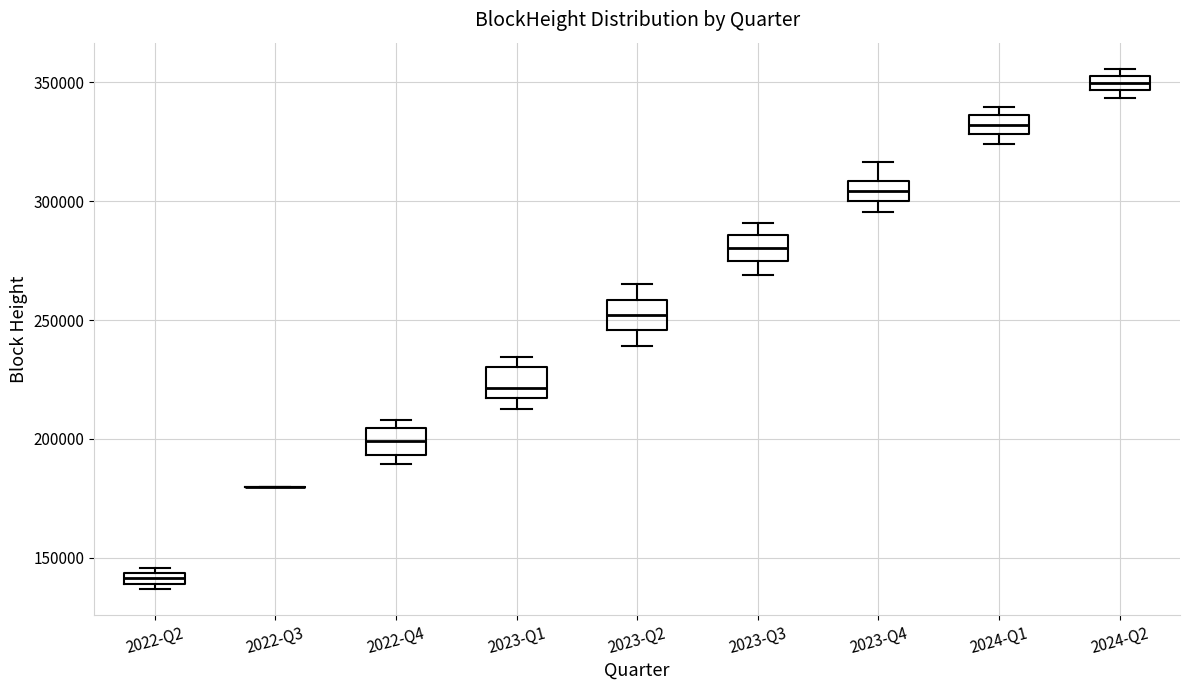

Where is the upper edge of the box for 2023-Q2 on the y-axis? The values are not printed on the chart, so give them approximately, as read against the axis.

260000